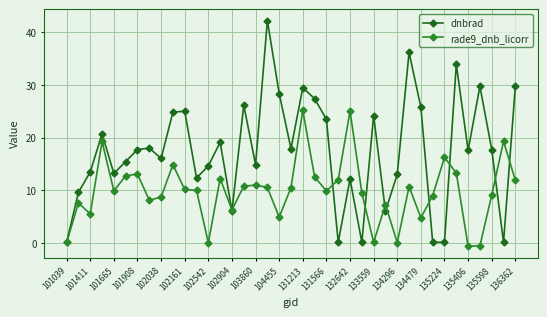

At which label is dnbrad closest to 21?

101908